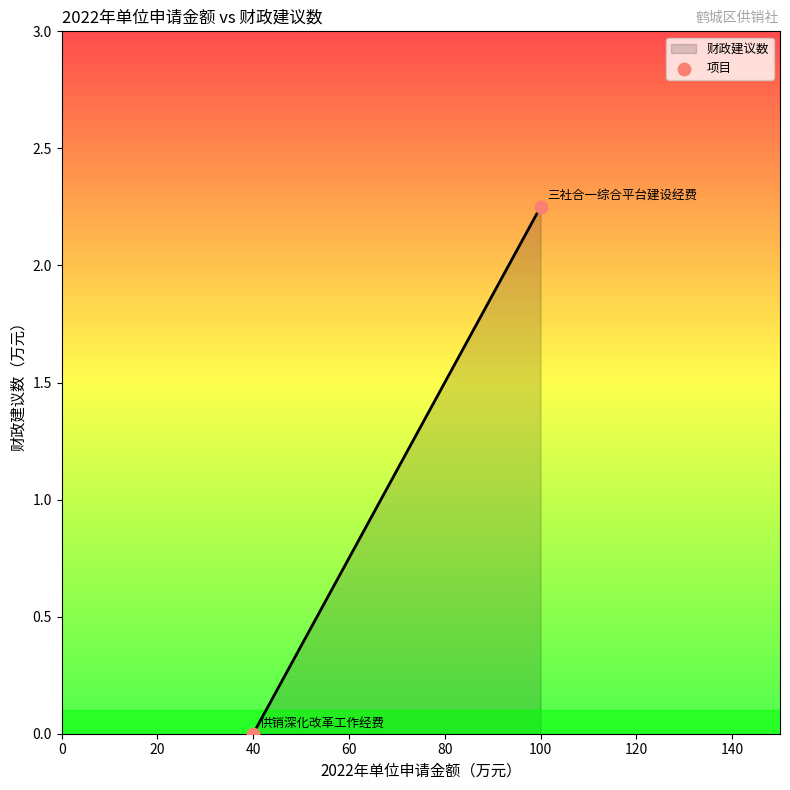

What is the range of X values (max minus min)?

60.0